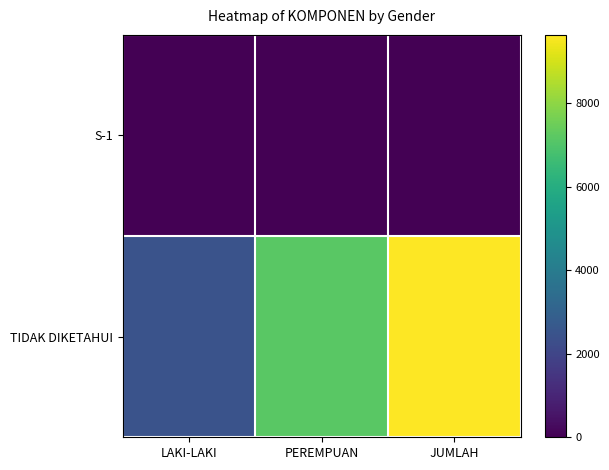

Reading left to right, transcribe all the data shown in this chart.

S-1: LAKI-LAKI=1	PEREMPUAN=0	JUMLAH=1
TIDAK DIKETAHUI: LAKI-LAKI=2458	PEREMPUAN=7174	JUMLAH=9632